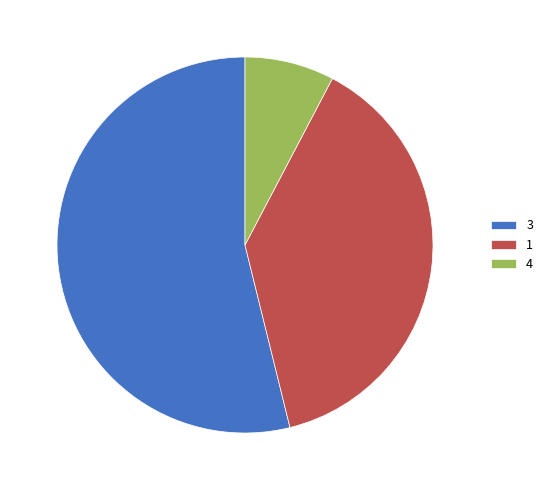

True or false: 3 accounts for 54% of the total.

True